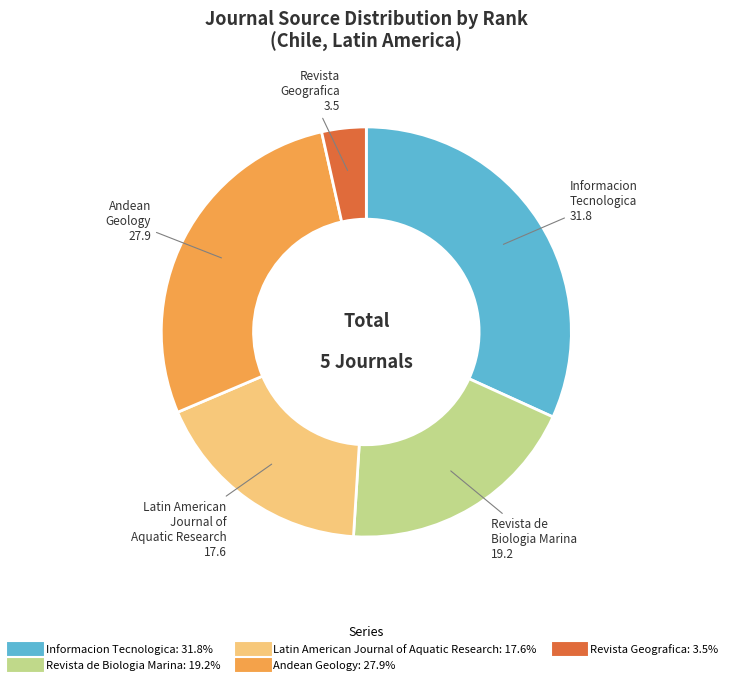

Is there a majority slice in this chart?

No